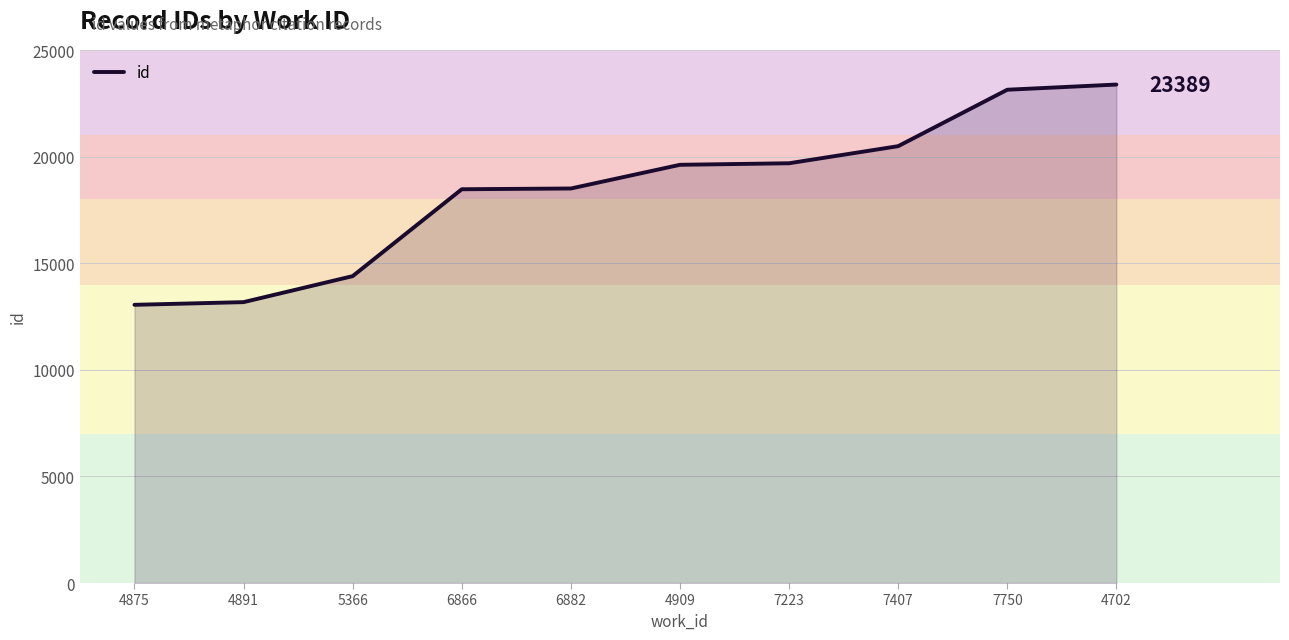

What is the sum of all values?

183976